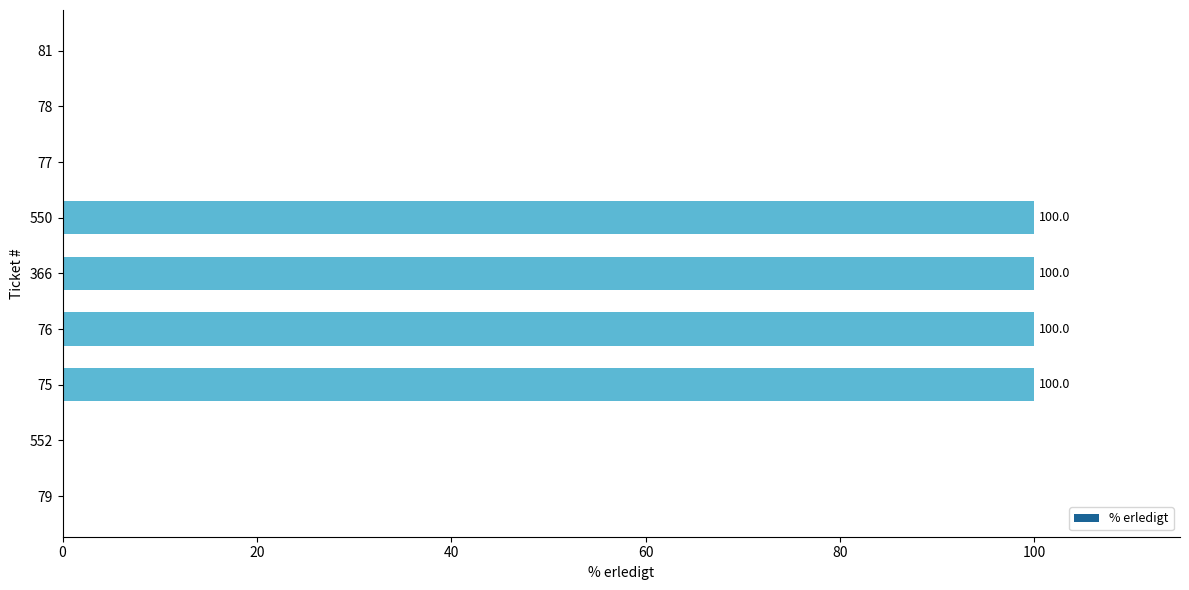

What is the greatest value displayed?

100